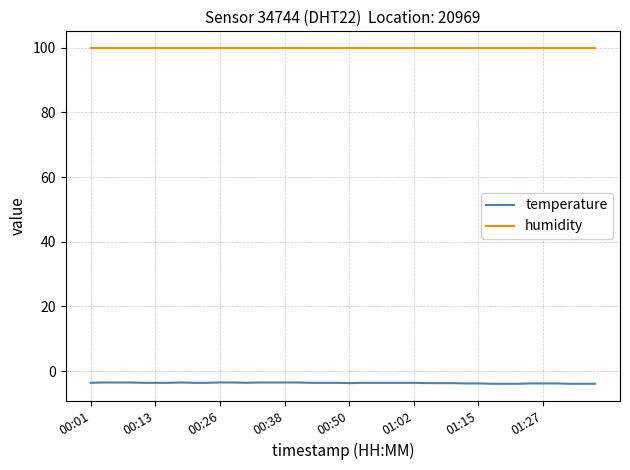

What is the smallest value displayed?

-3.9